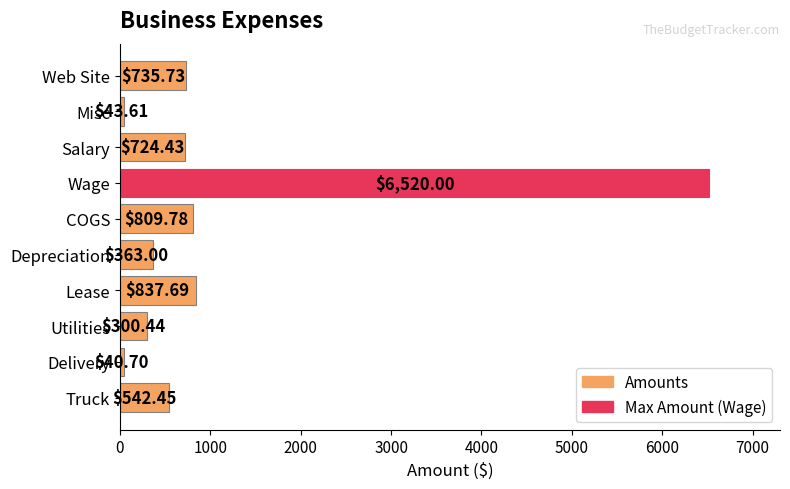

Where is the data nearest to the value 3280?

Lease